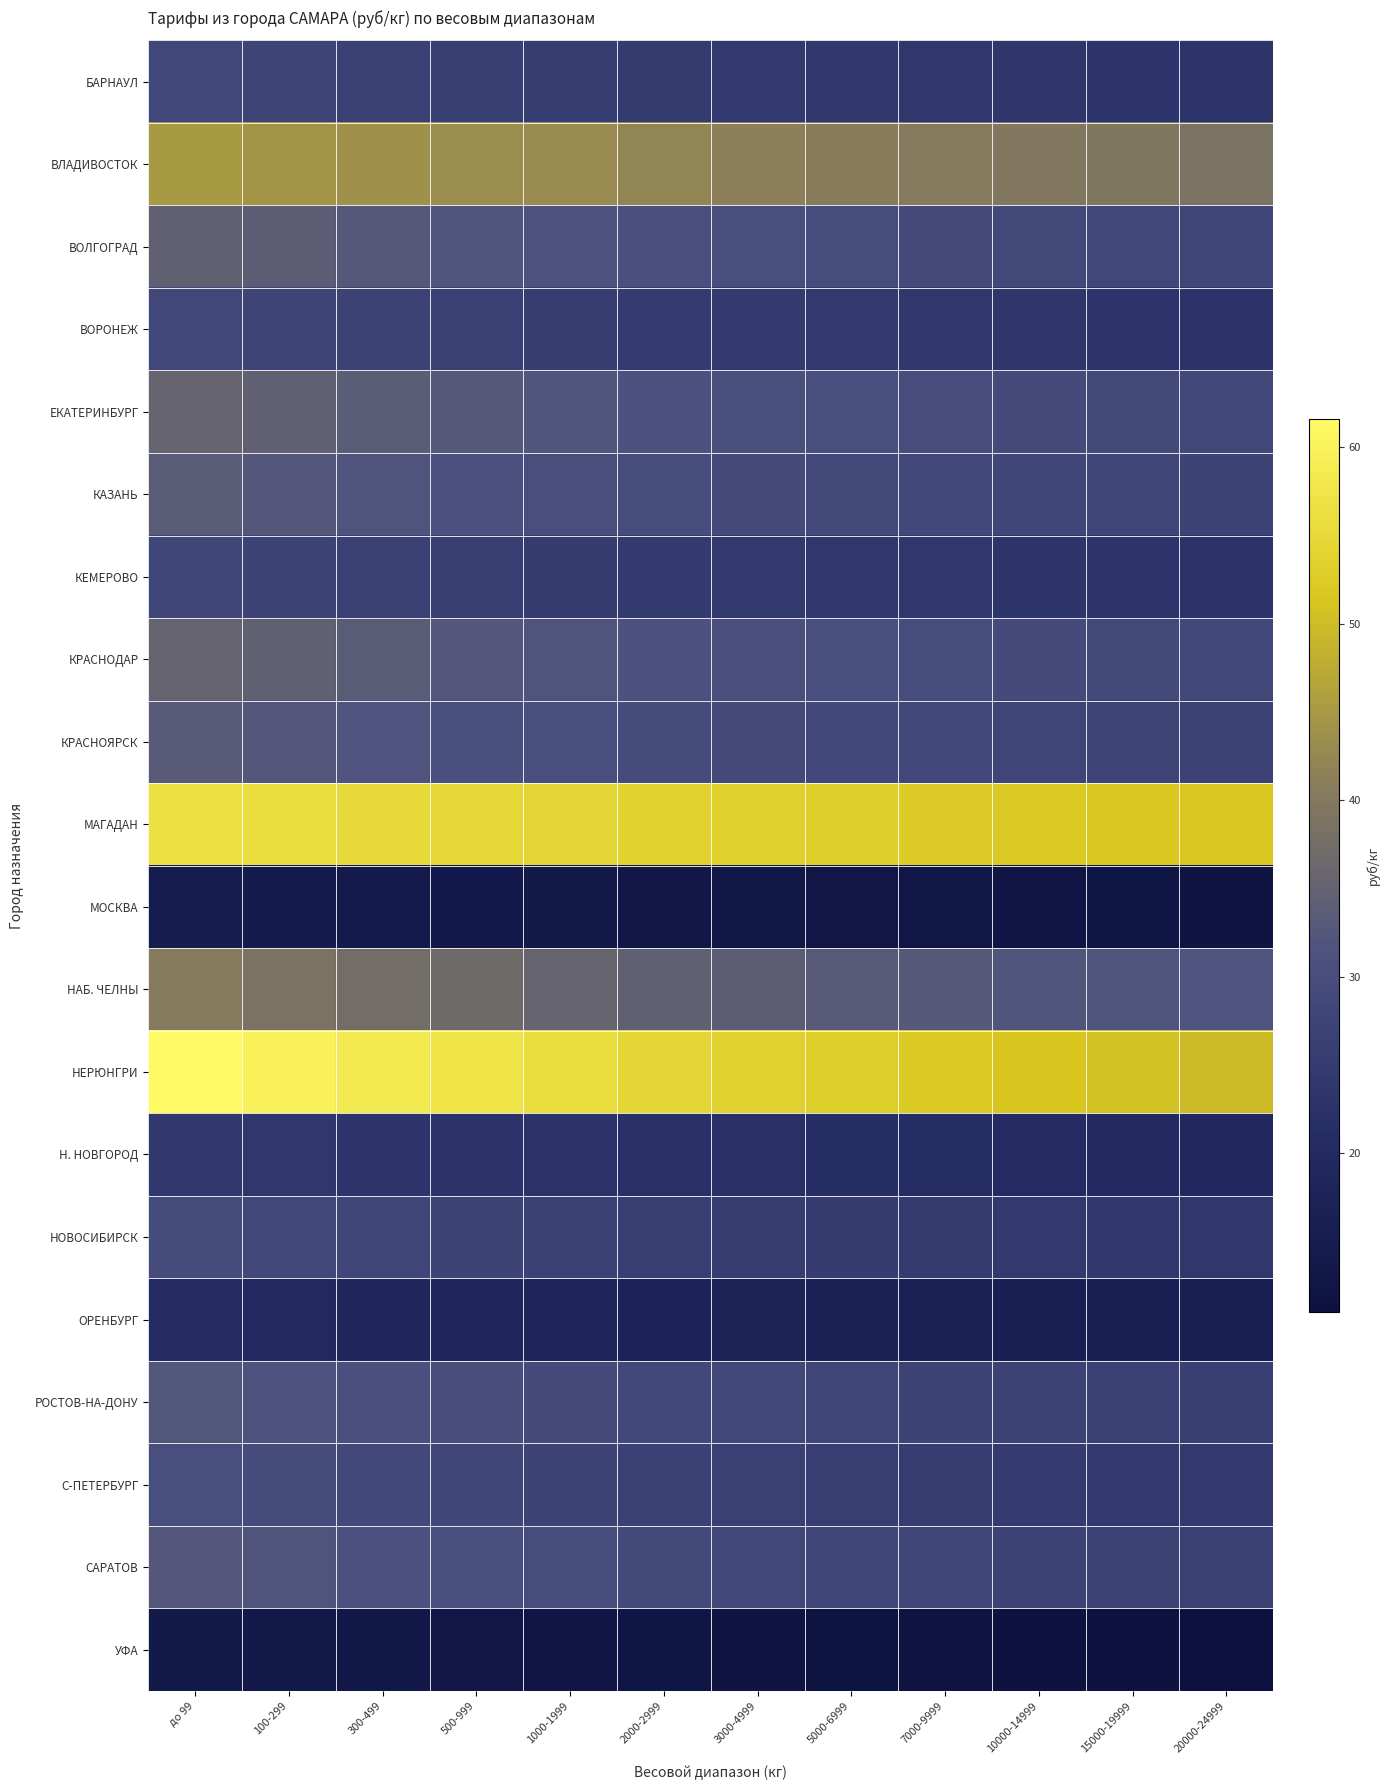

What is the total value across all series at 10000-14999?

554.1